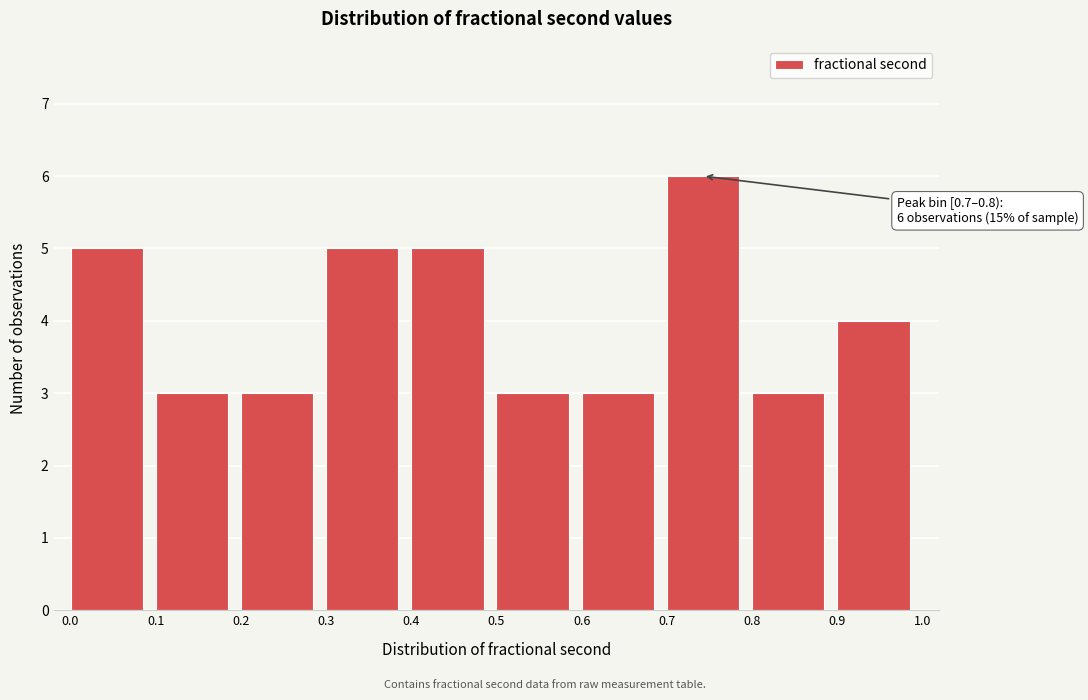

Over which range of the x-axis is the bar tallest?

0.7 to 0.8